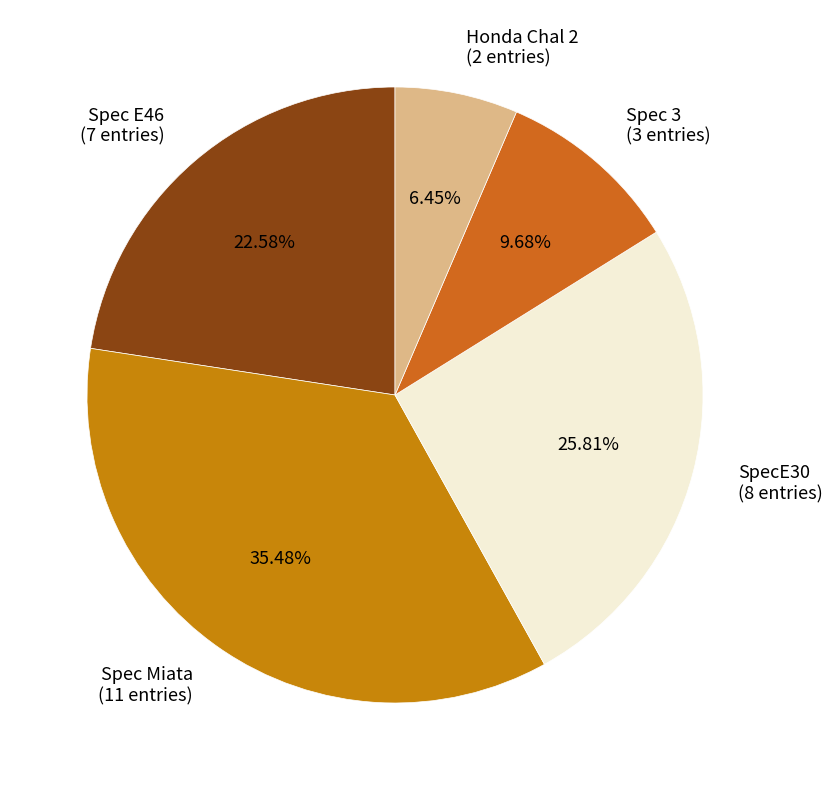

How many segments does this pie chart have?

5